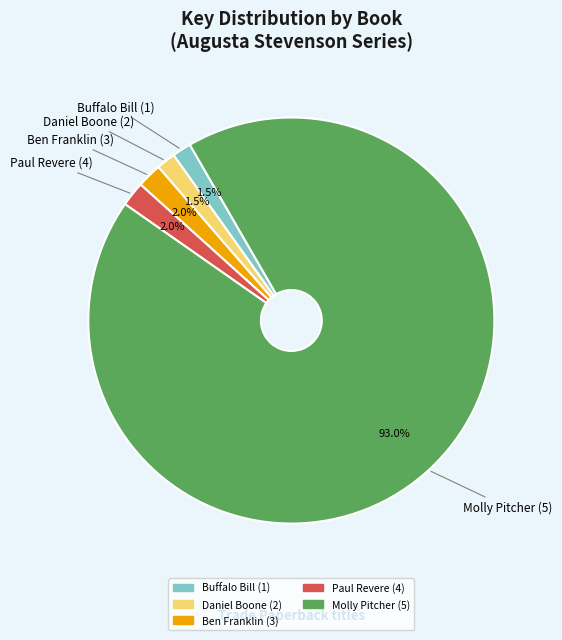

What portion of the pie excludes Daniel Boone (2)?

98.5%